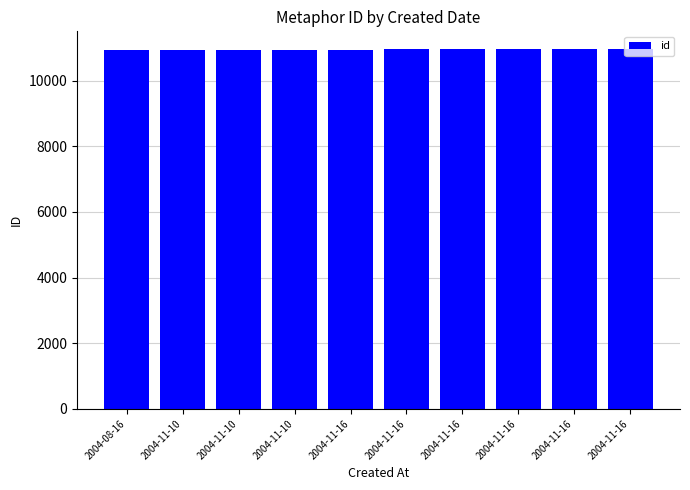

List the labels in order of value, largest first.

2004-11-16, 2004-11-16, 2004-11-16, 2004-11-16, 2004-11-16, 2004-11-16, 2004-11-10, 2004-11-10, 2004-11-10, 2004-08-16